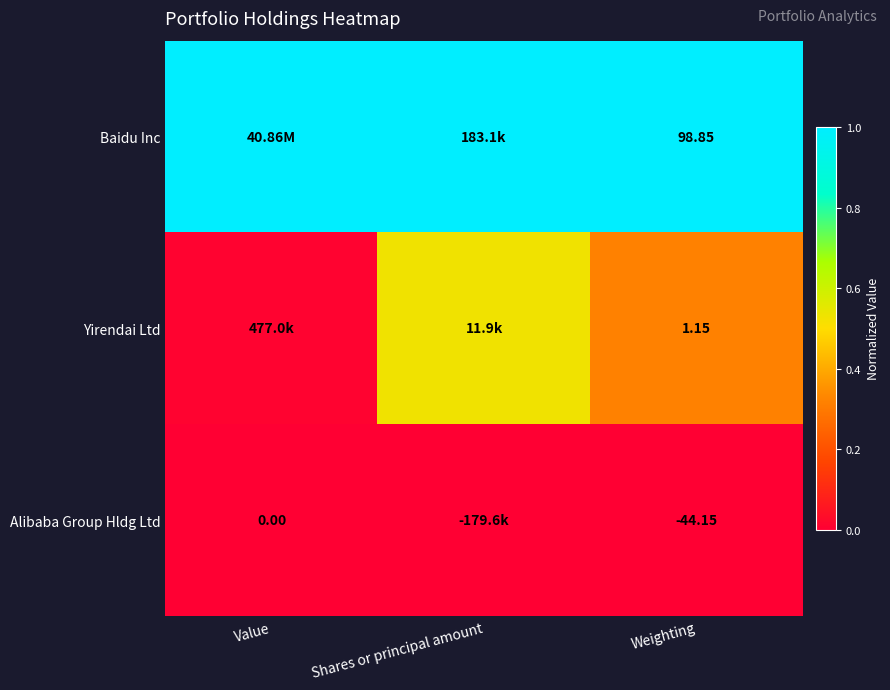

At how many categories does at least one series exceed 0?

3